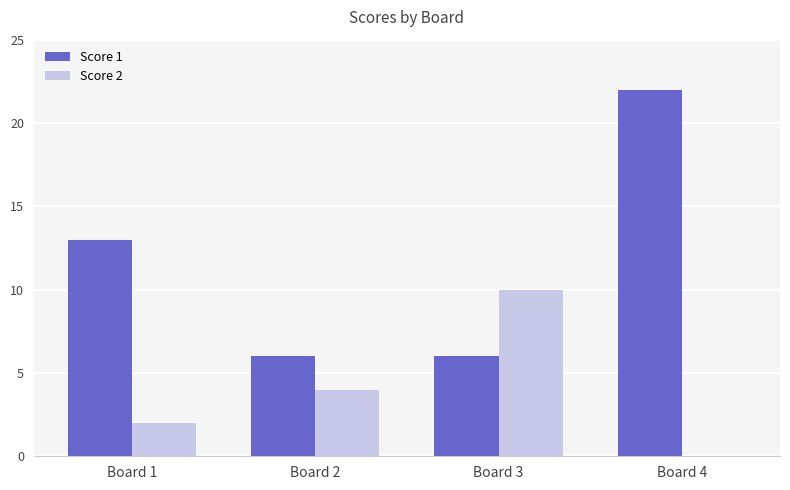

How many series are shown in this chart?

2